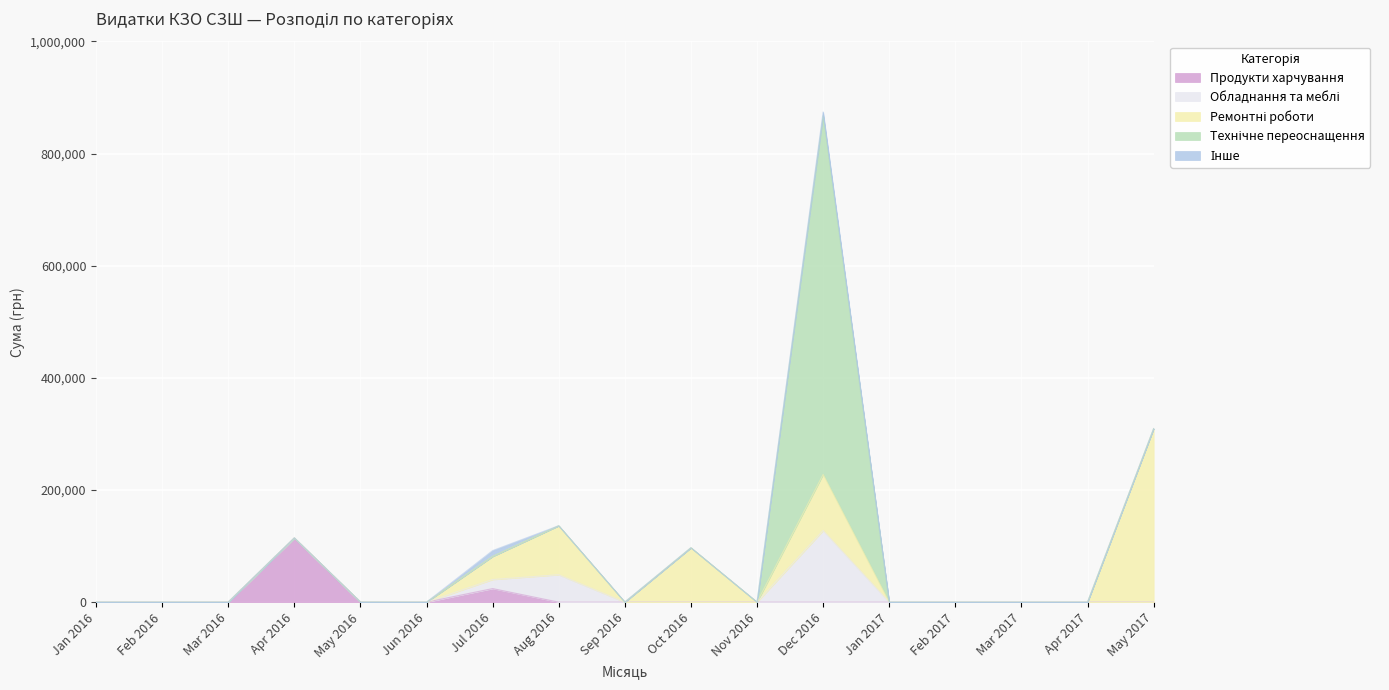

Where is the first local minimum?

3